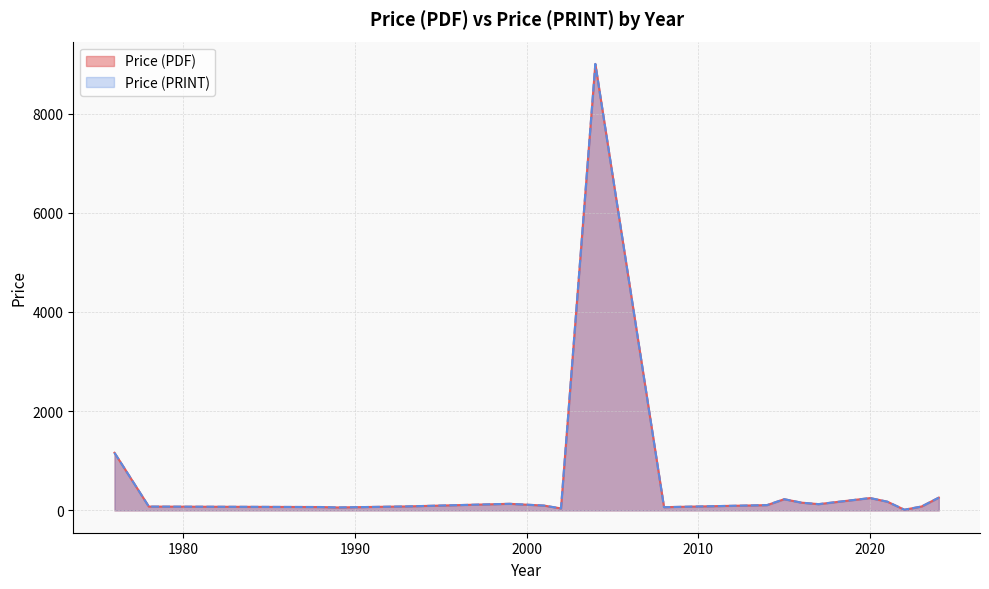

How many distinct data groups are displayed?

2